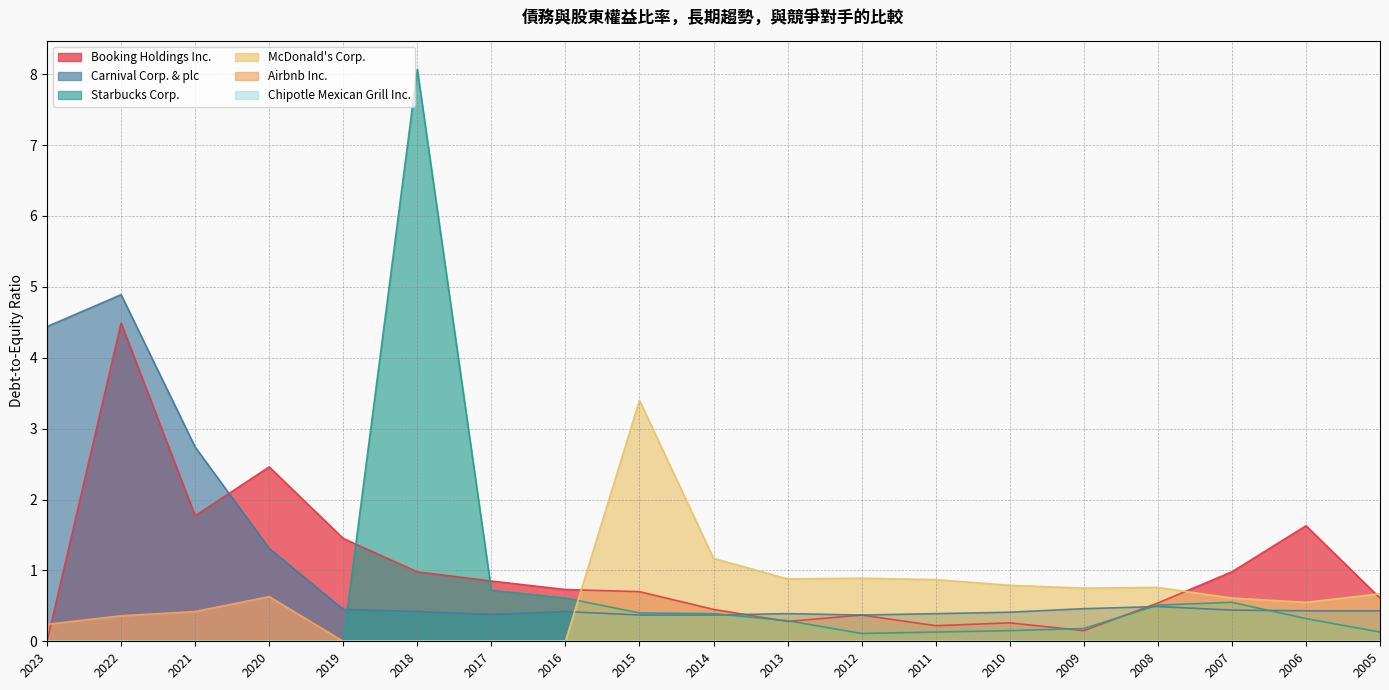

True or false: McDonald's Corp. has more than 0 points higher than both neighbors.

True